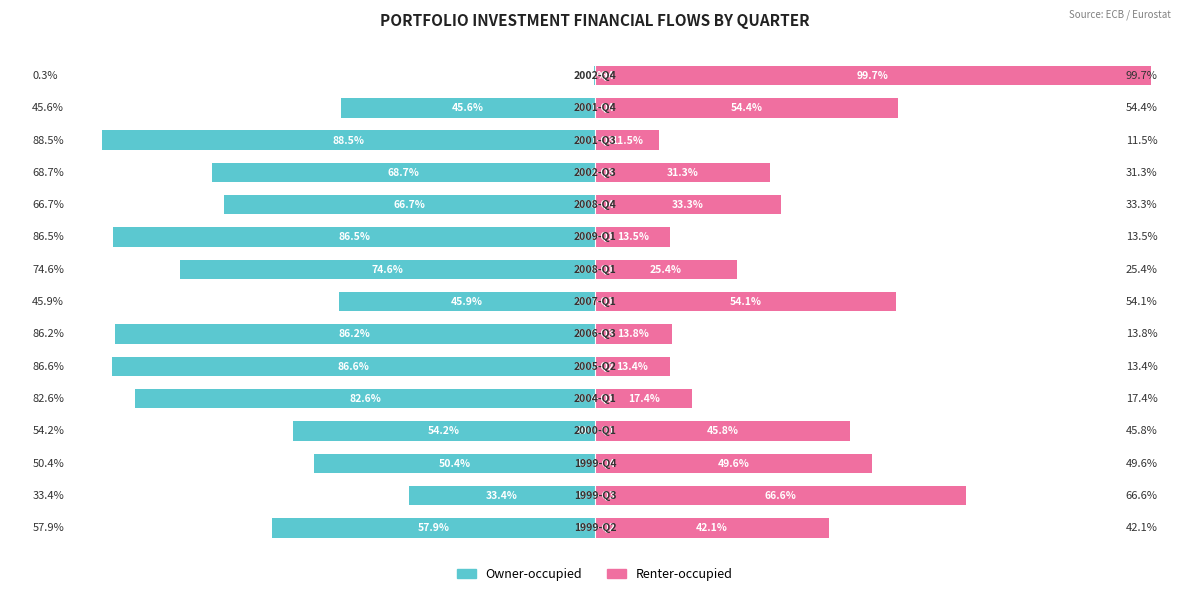

What are all the series names shown in the legend?

Owner-occupied, Renter-occupied